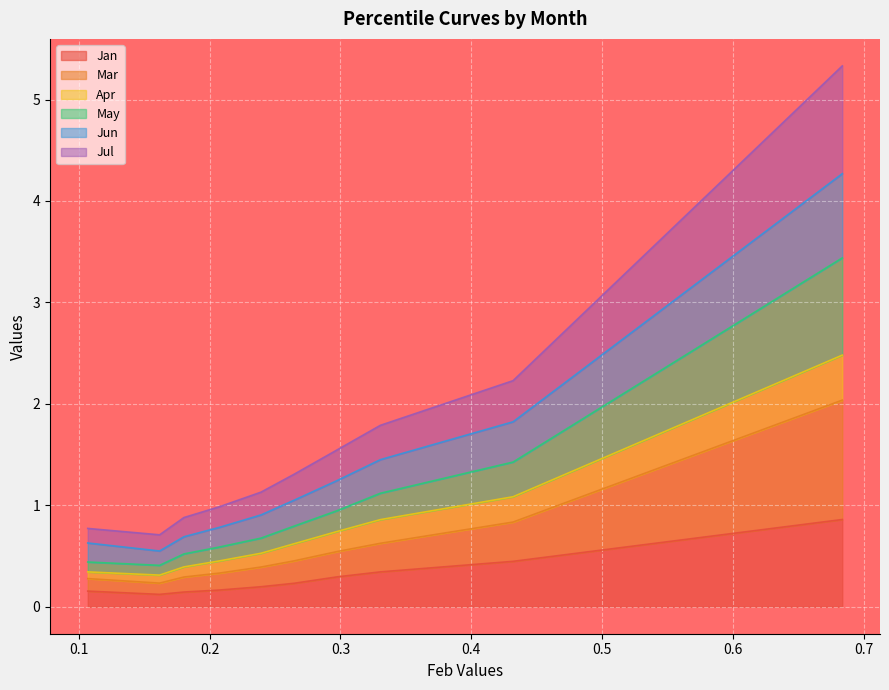

True or false: Jul has a value of 0.5 at pct25.

True